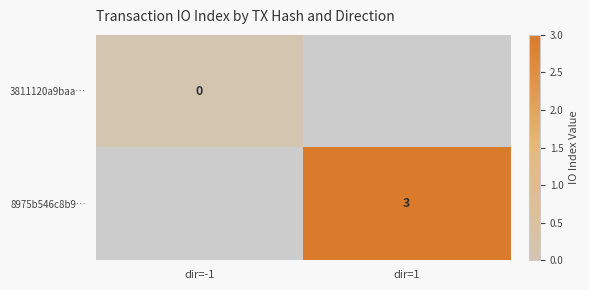

Which label corresponds to the smallest value in the chart?

dir=-1